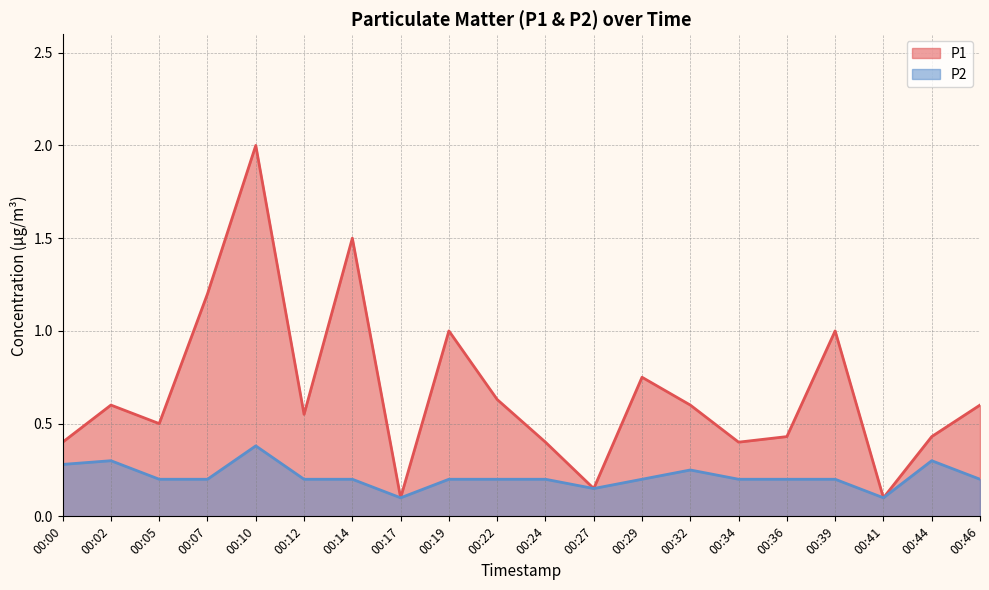

True or false: P2 has more than 2 interior local peaks.

True